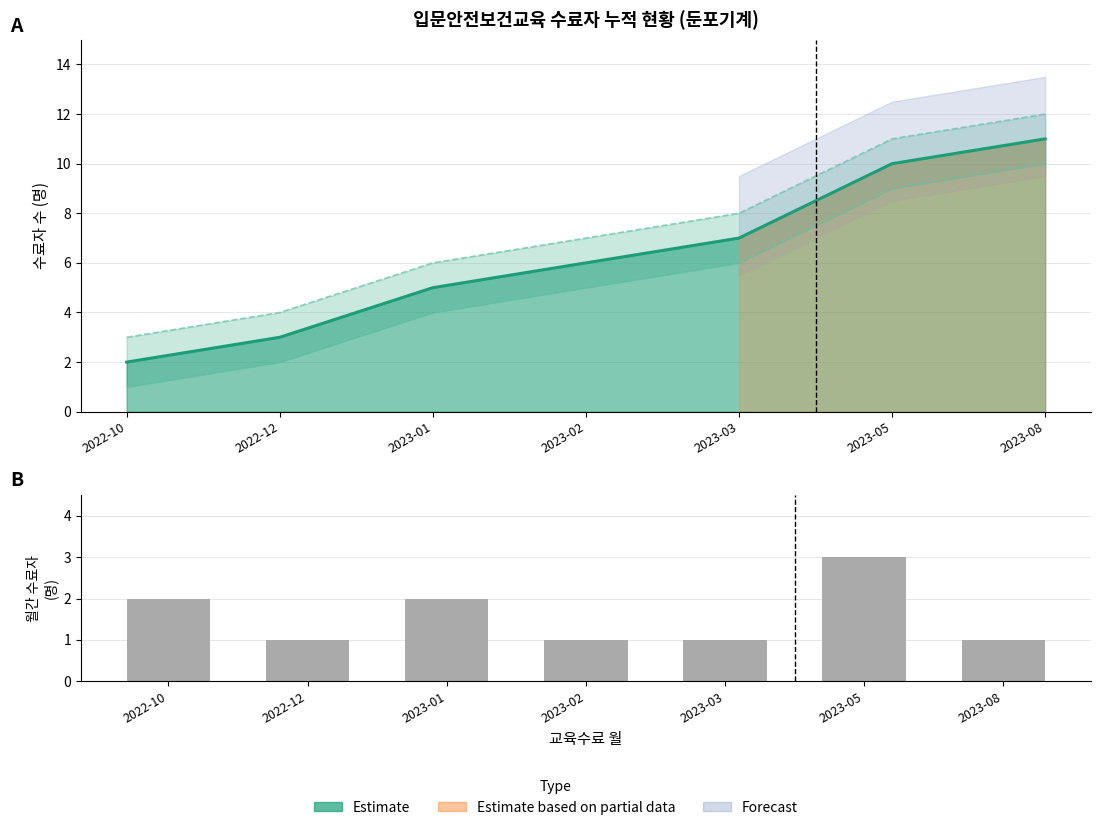

The value at 2022-12 is 1. True or false?

True